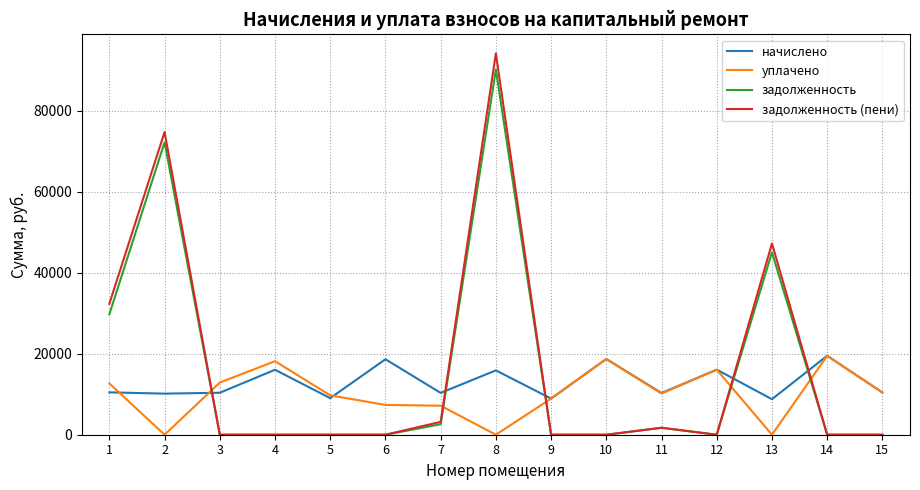

Between 1 and 4, which series saw the biggest shift?

задолженность (пени)